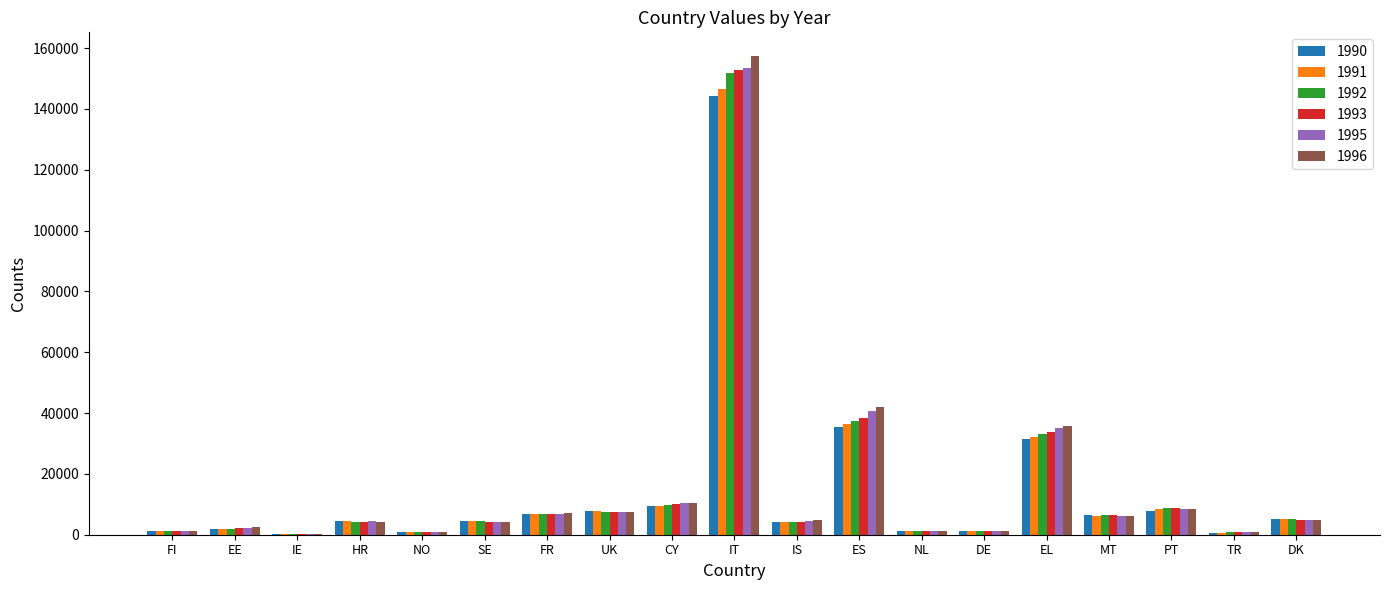

Which series changed the most between ES and MT?

1996